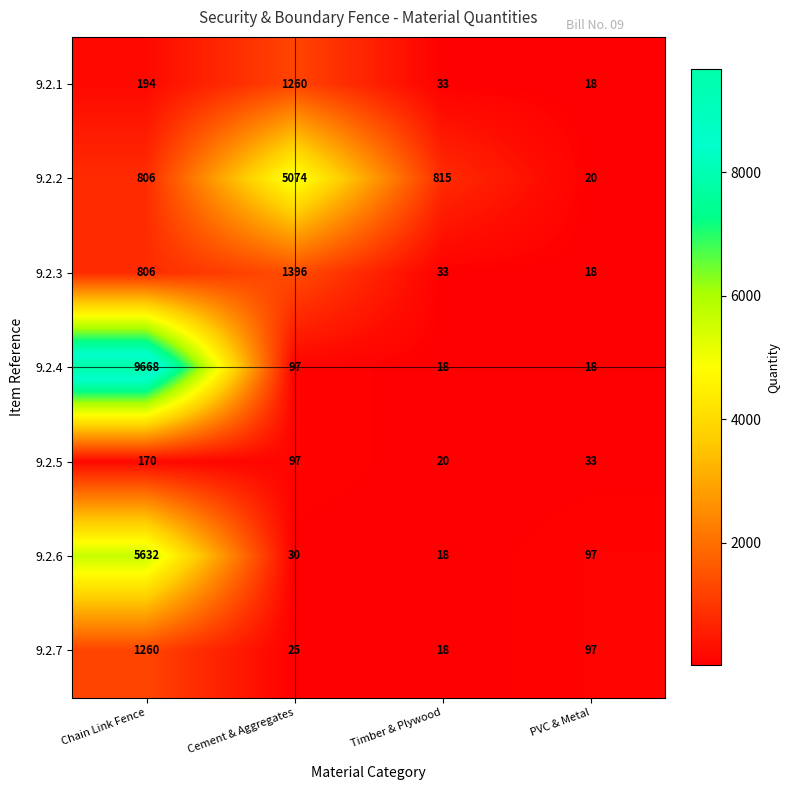

At which category does the chart reach its peak across all series?

Chain Link Fence